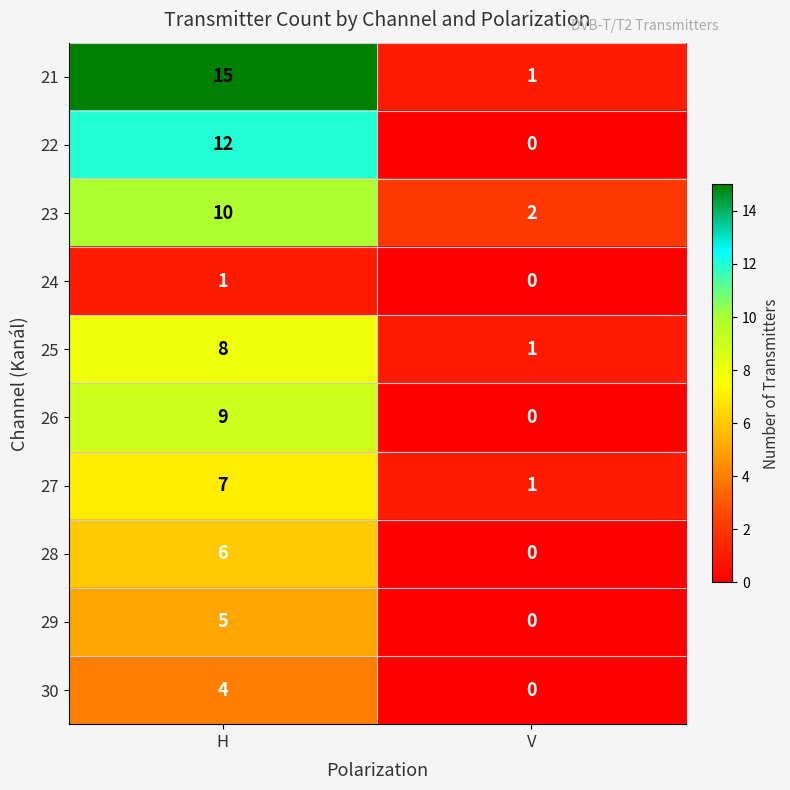

At which category does the chart reach its minimum across all series?

V